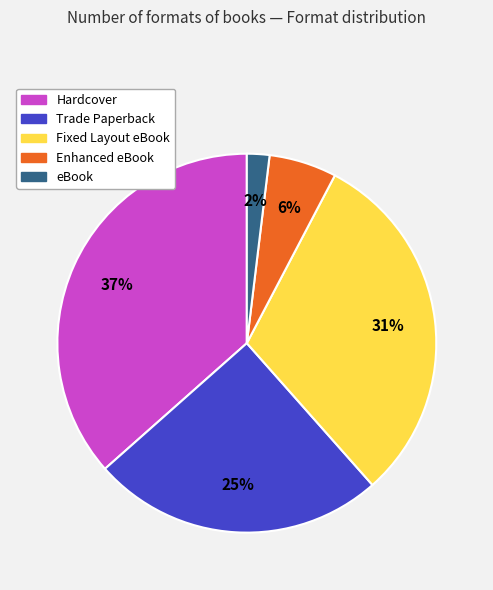

Count the number of slices in the pie.

5